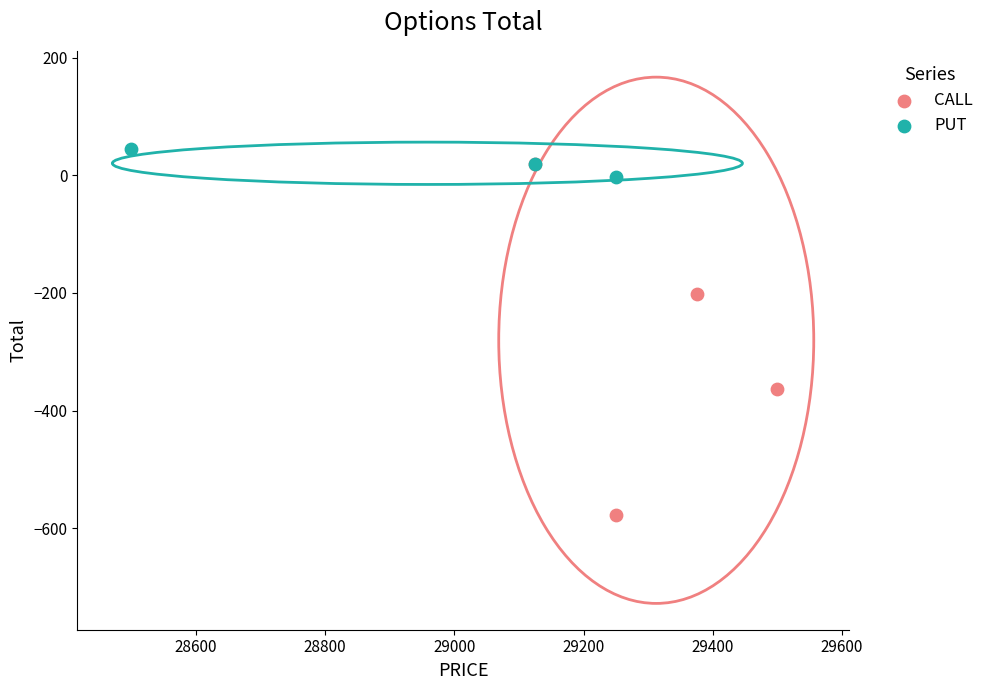

Which series reaches the minimum Y coordinate?

CALL